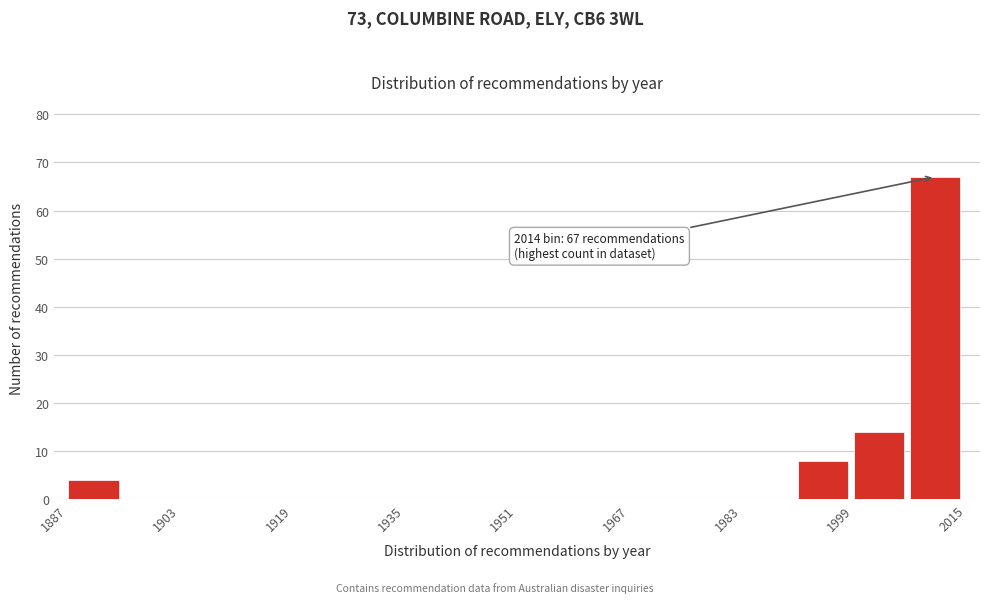

Which range on the x-axis has the tallest bar?

2007 to 2015